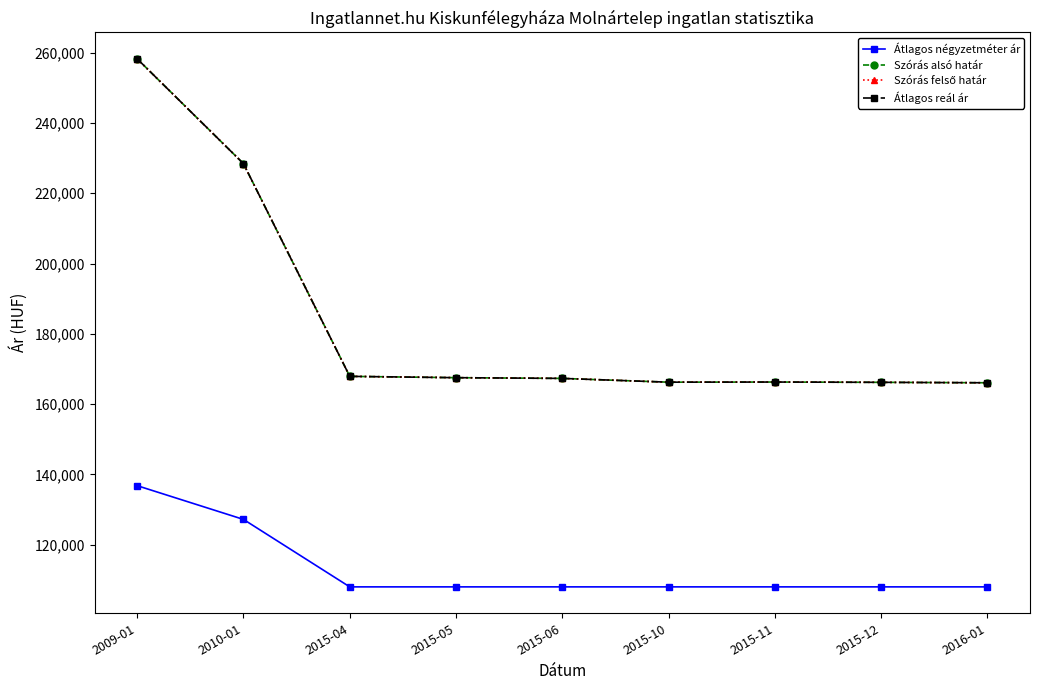

Is this an area chart (filled region under the line)?

No